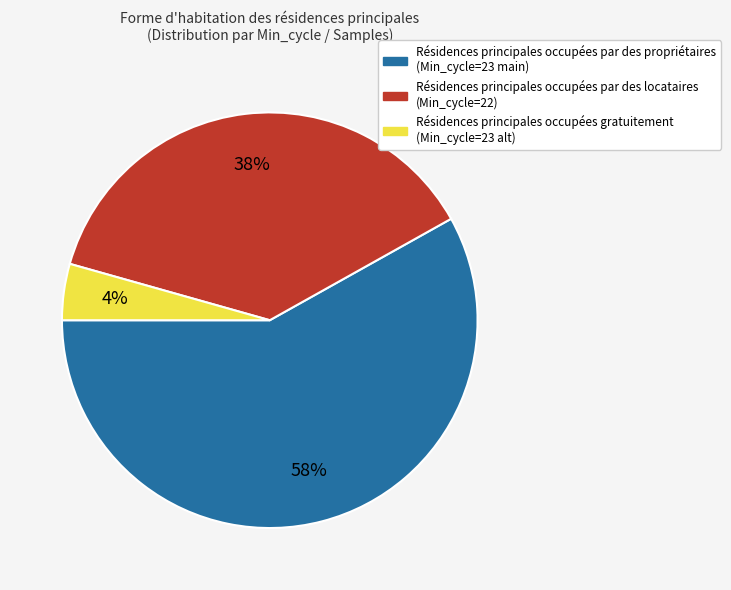

To the nearest percent, what is the average slice percentage?

33%